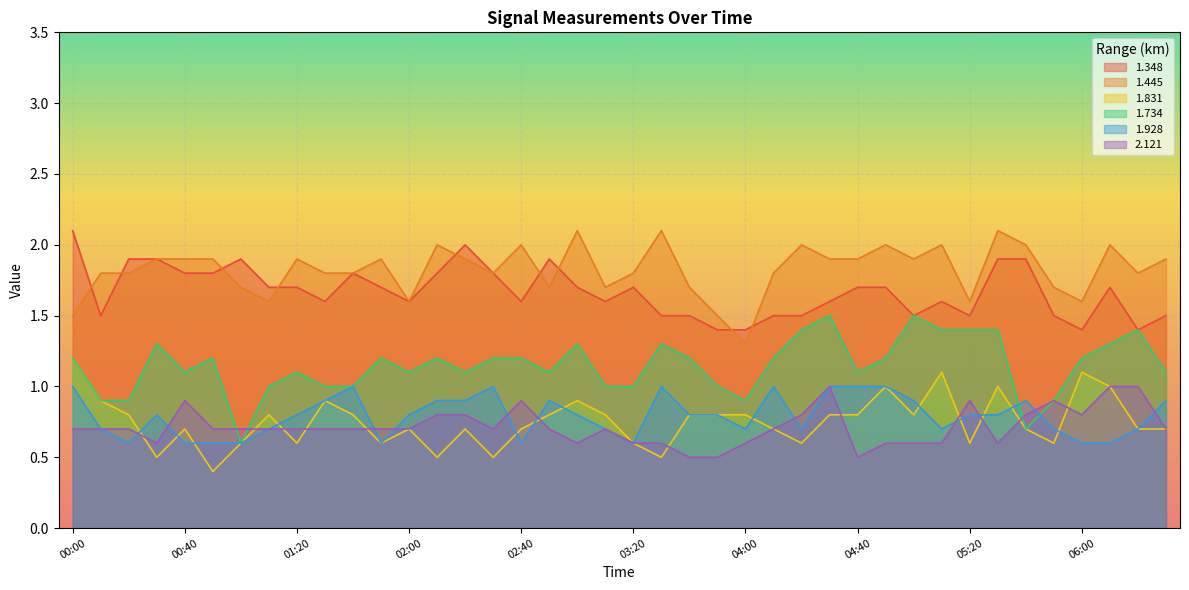

Where is the first local maximum for 1.831?

00:40